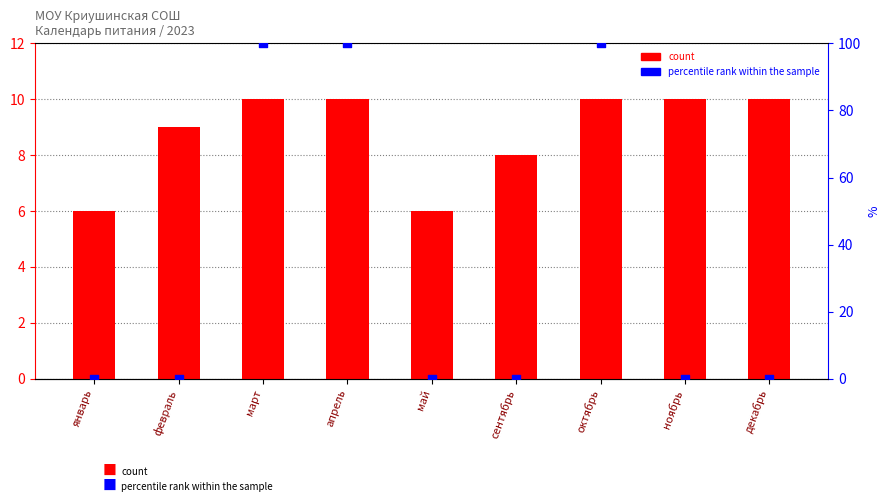

Which series has the largest total across all categories?

percentile rank within the sample